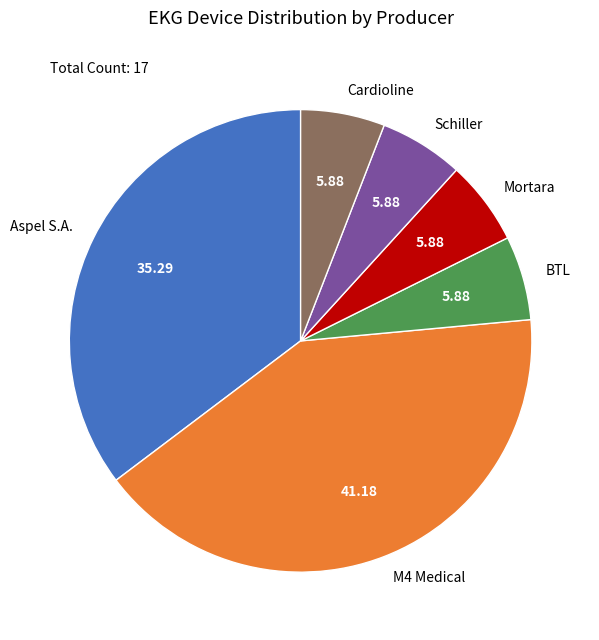

Approximately how many times larger is the value at Cardioline compared to Schiller?

1.0